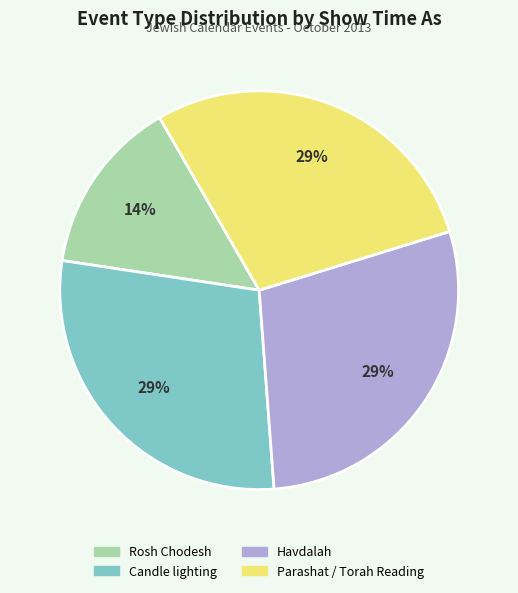

Does any single category account for the majority?

No